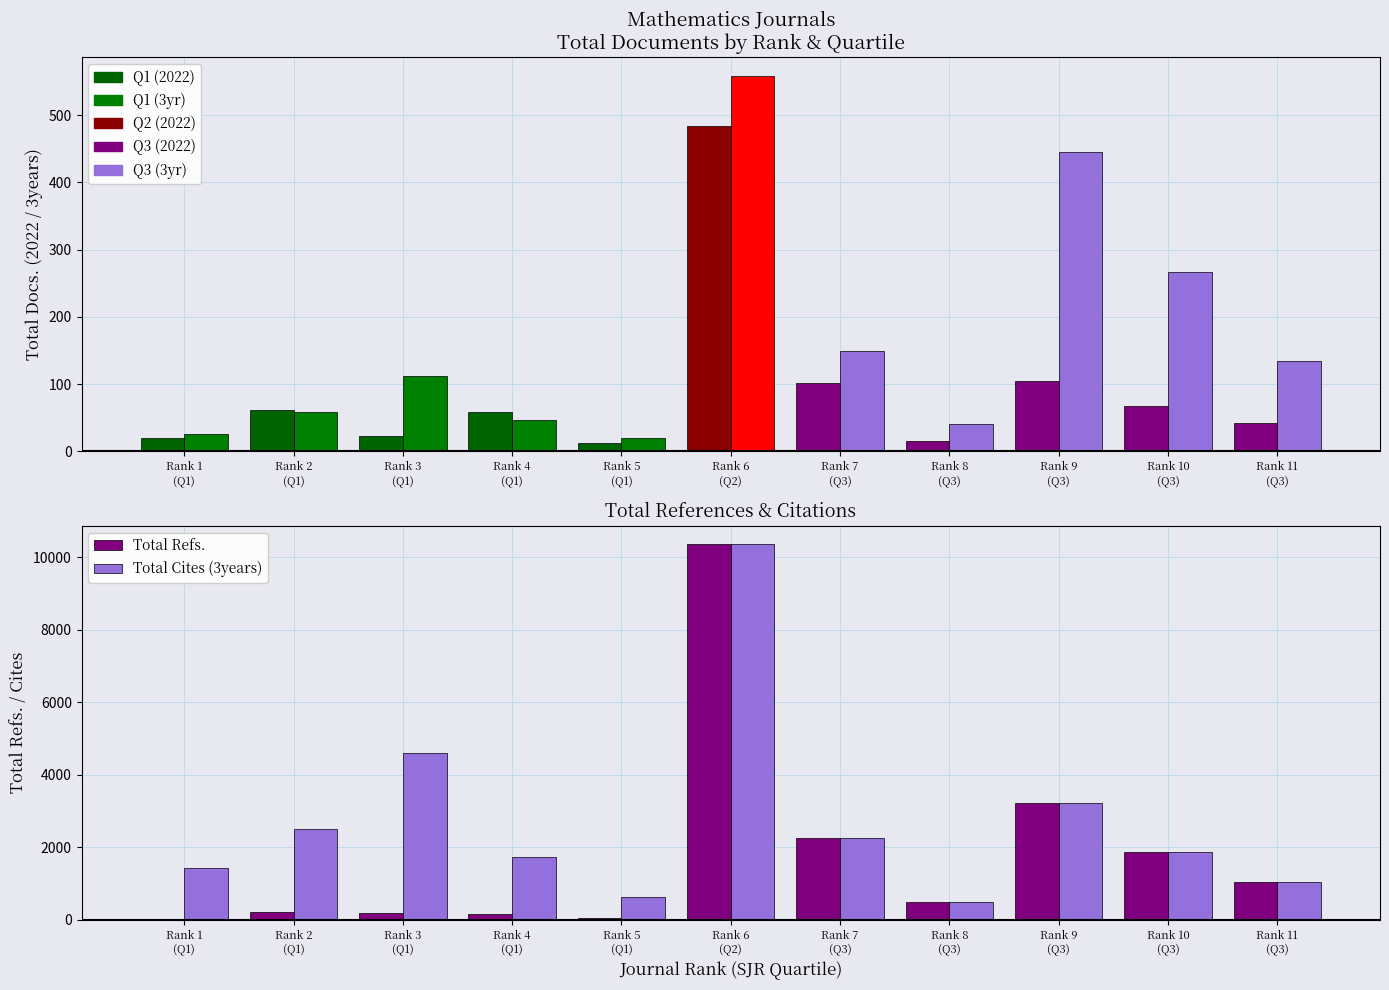

Which category has the lowest value in the Total Docs. (2022) series?

Rank 5
(Q1)